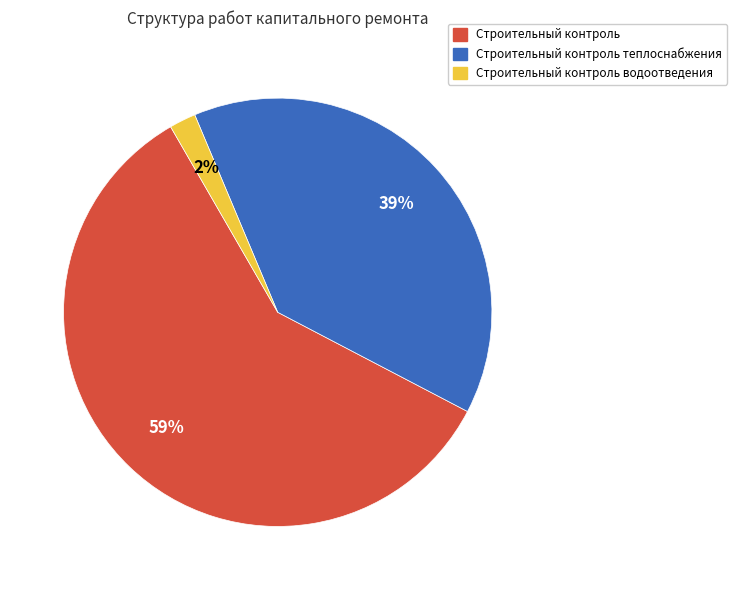

Is there a majority slice in this chart?

Yes